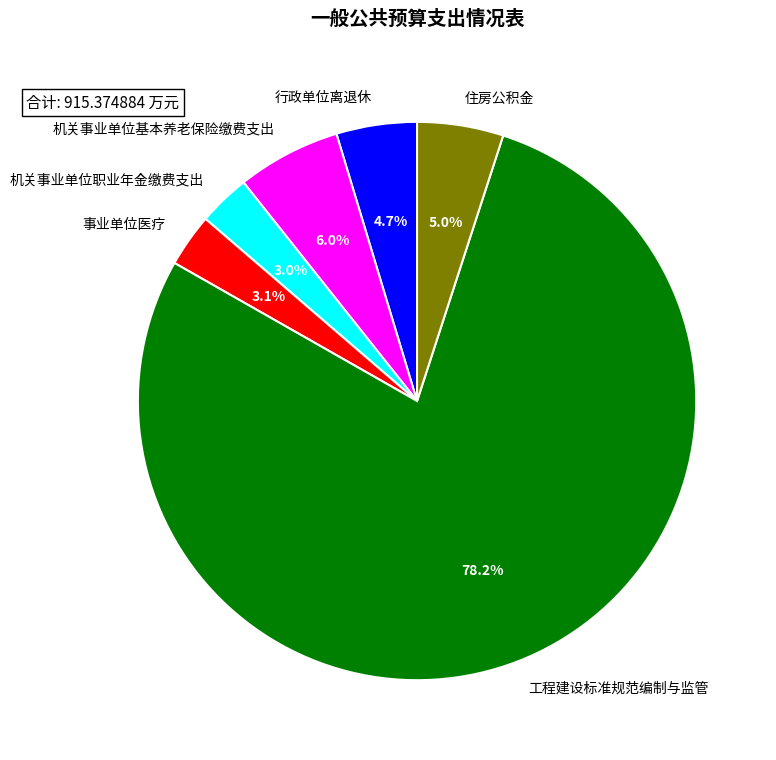

Which category has the biggest portion of the pie?

工程建设标准规范编制与监管